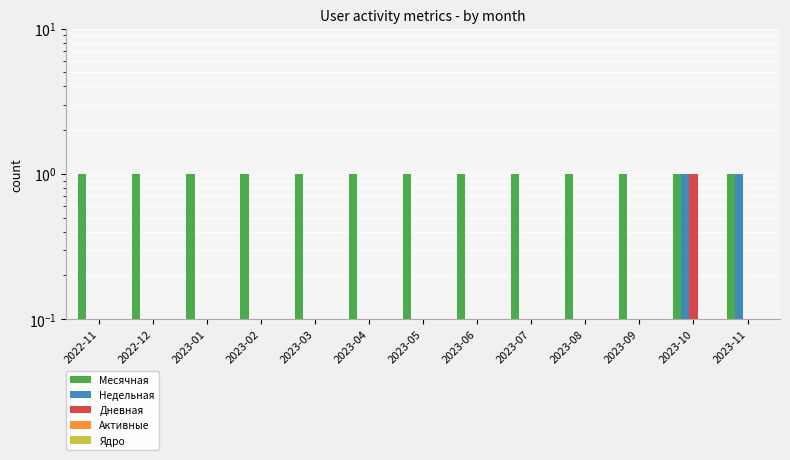

Which has a higher value, 2022-12 or 2023-11?

2022-12